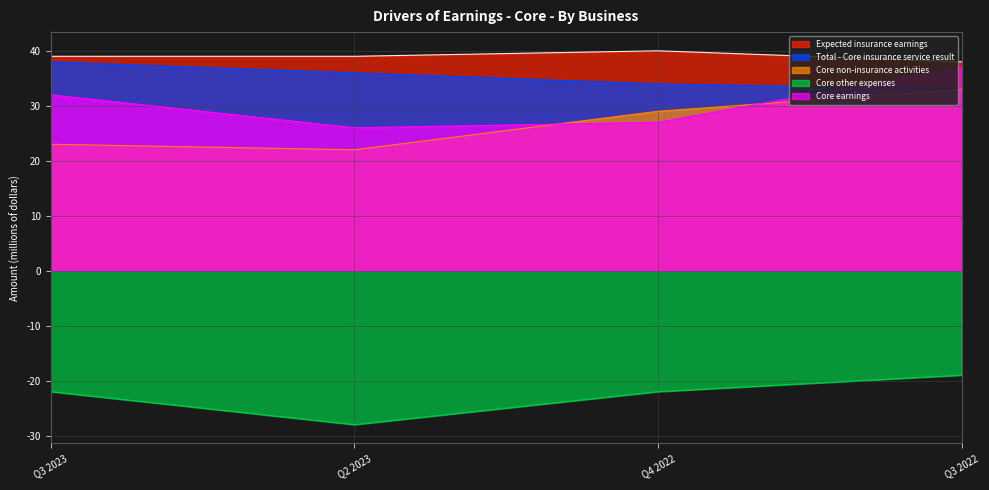

What is the sum of all Core earnings values?

122